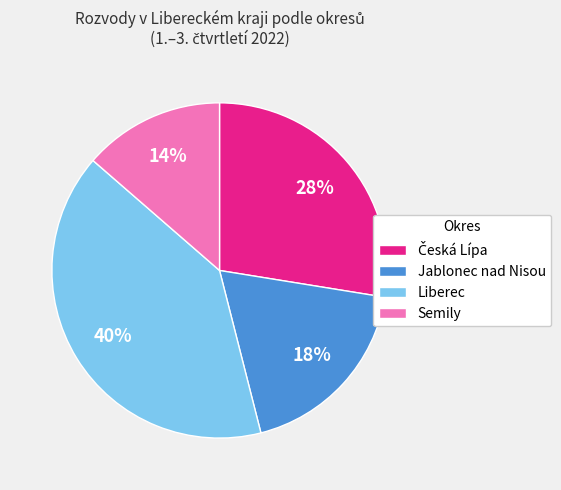

Do Semily and Liberec together represent more than half of the pie?

Yes